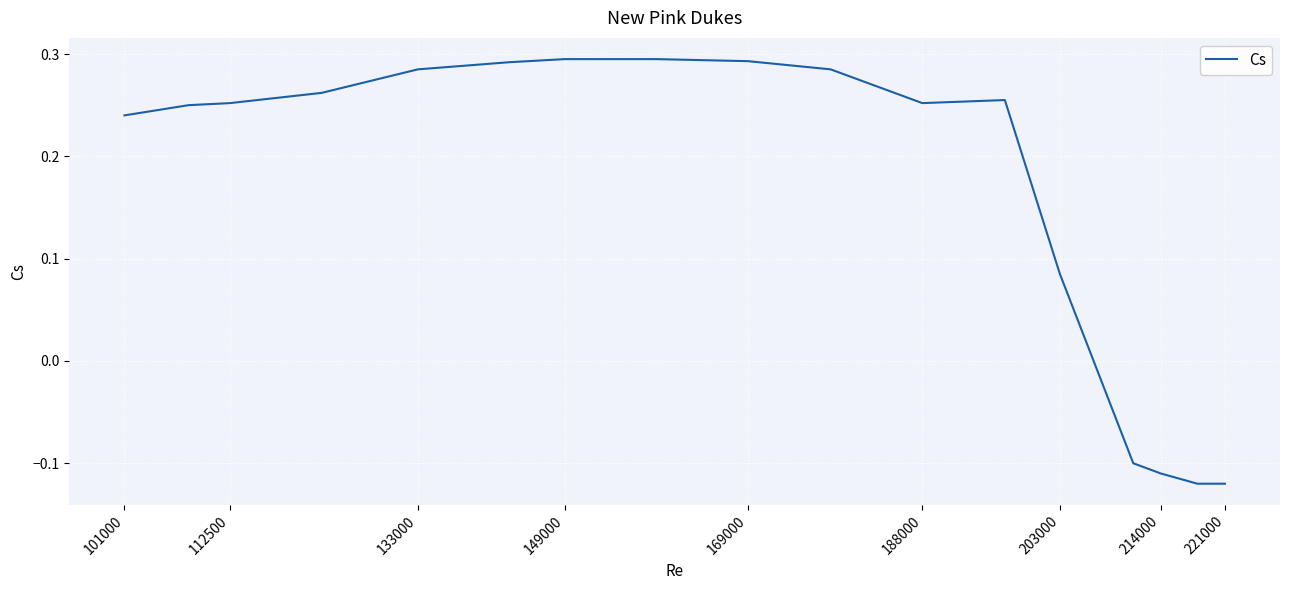

How many lines are shown in the chart?

1